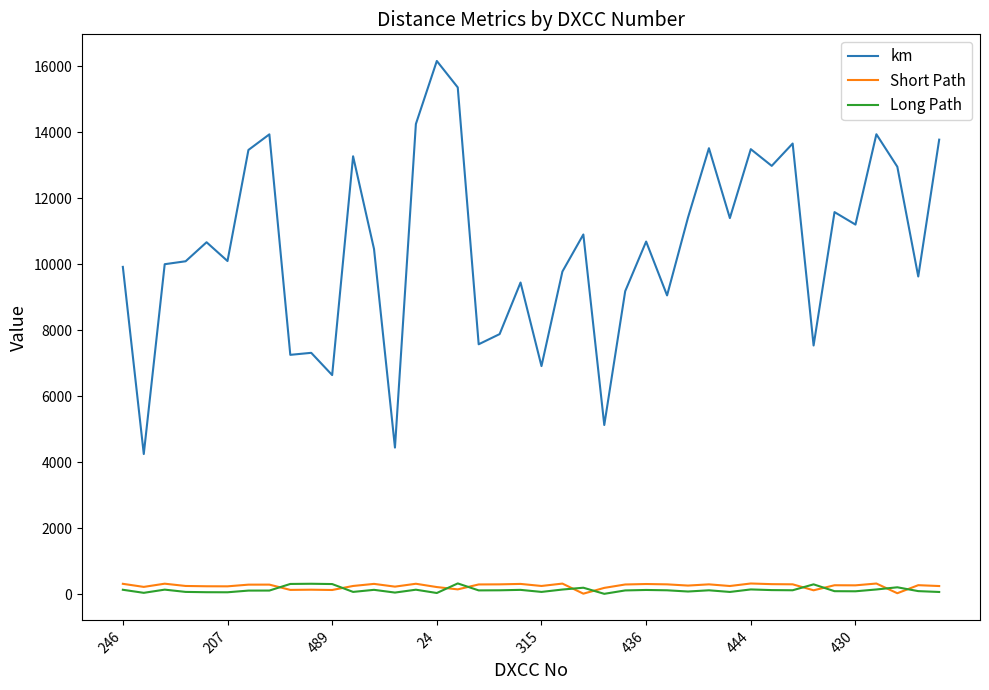

True or false: Long Path and km cross at least once.

False